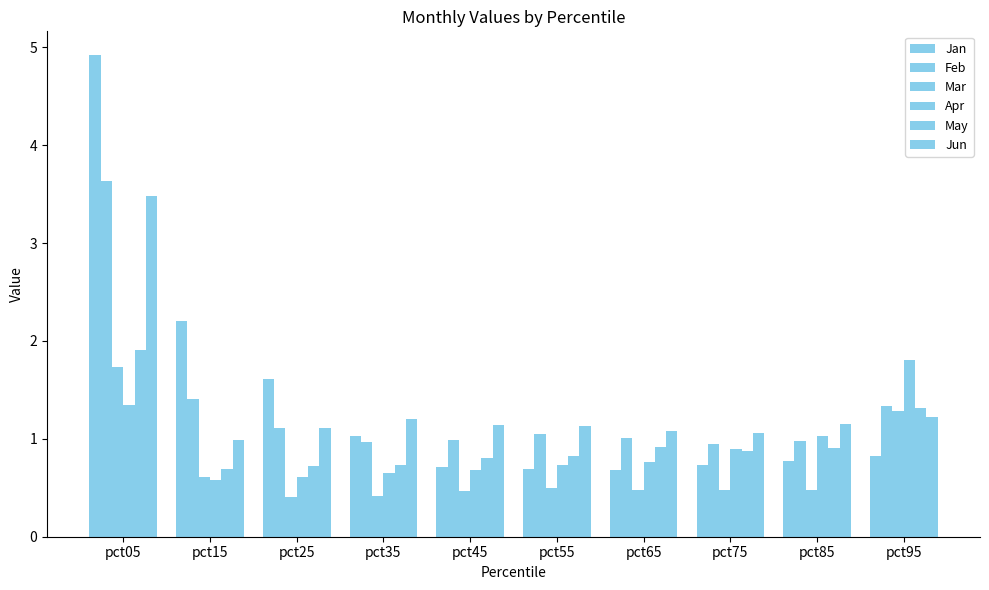

List the series in order of their peak value, lowest first.

Mar, Apr, May, Jun, Feb, Jan